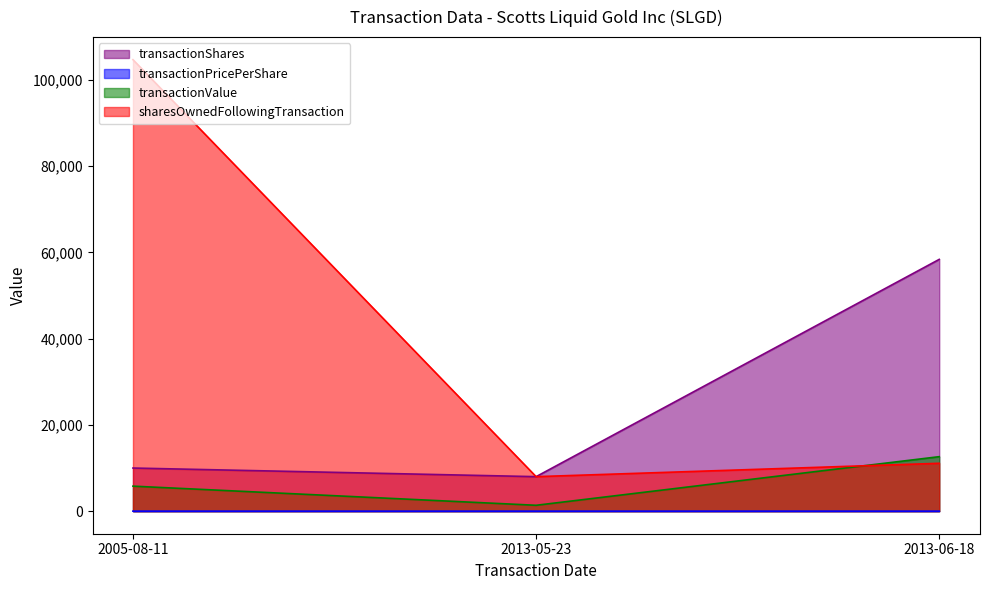

How many lines are shown in the chart?

4